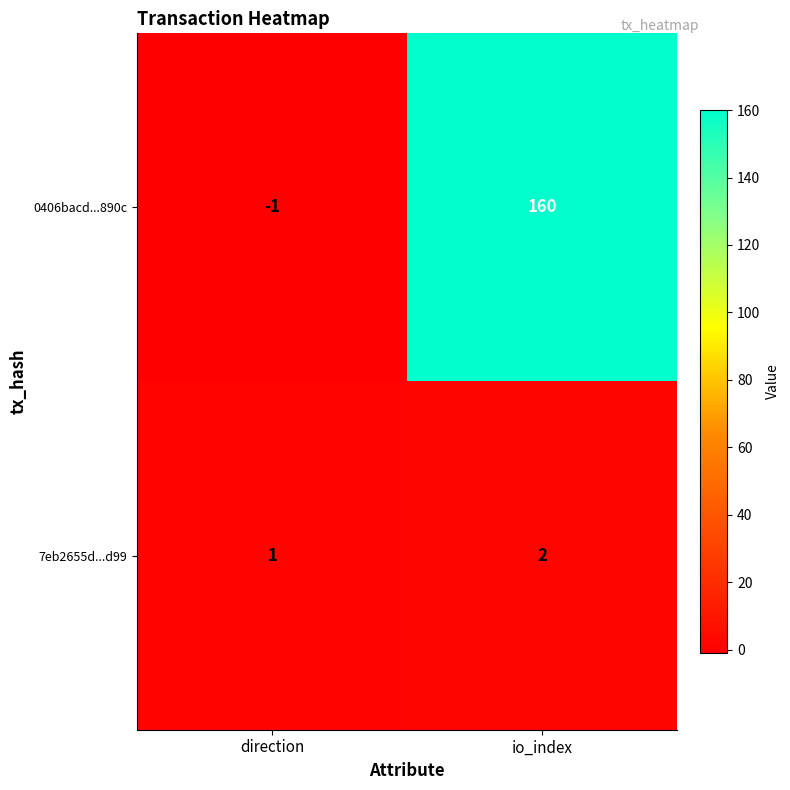

List the series in order of their peak value, highest first.

0406bacd...890c, 7eb2655d...d99